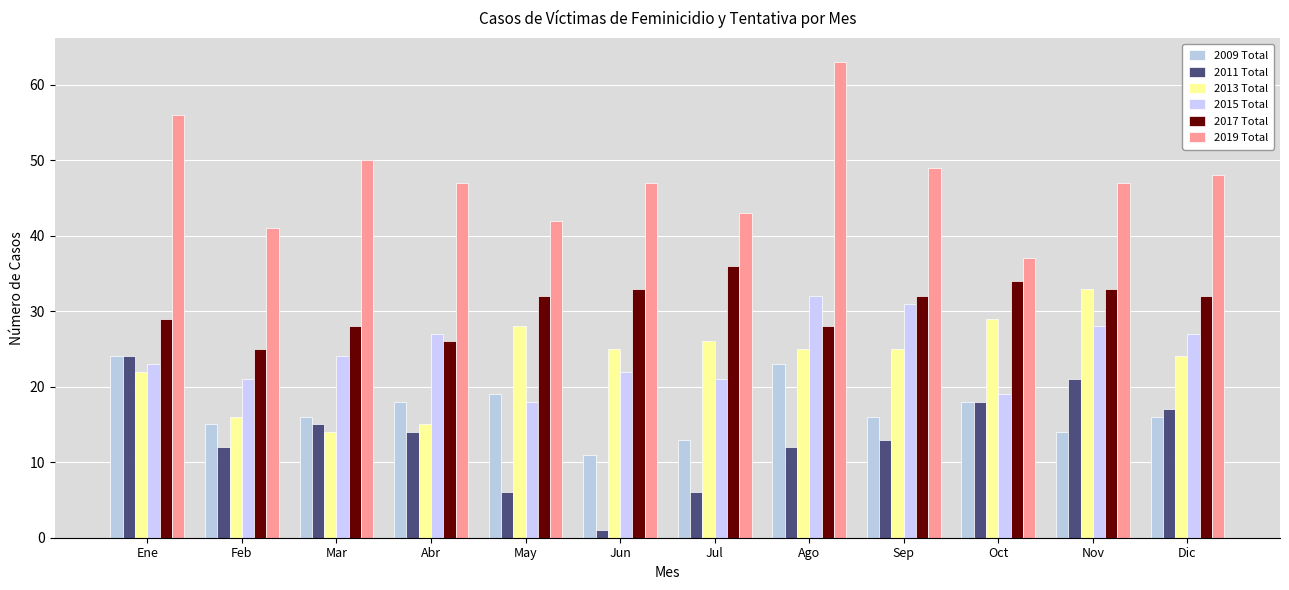

What is the difference between the 2013 Total values at Oct and Jul?

3